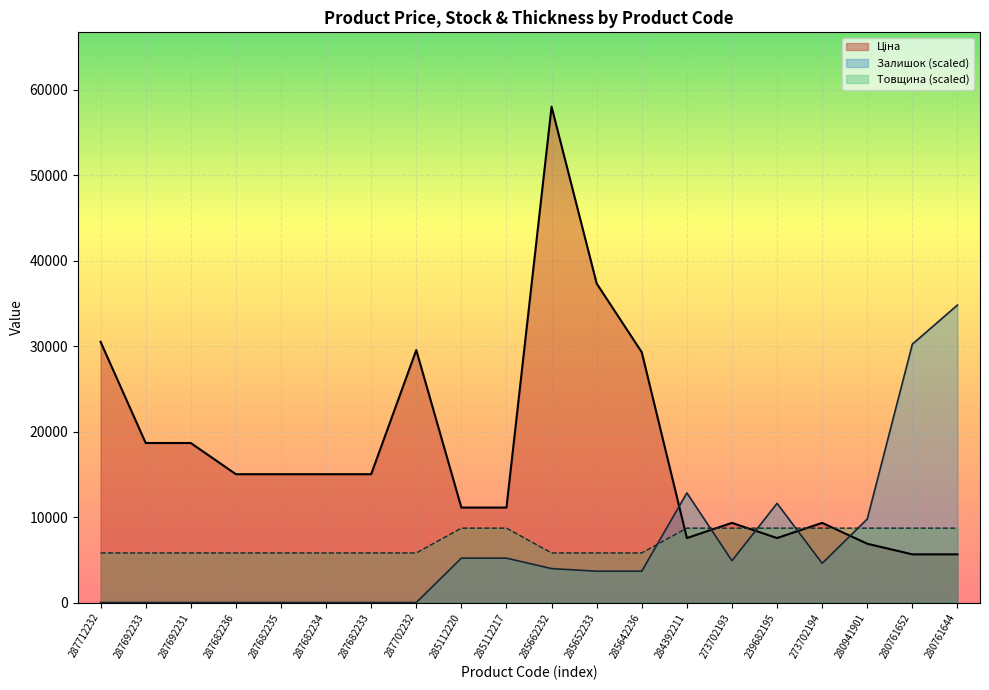

How many data points in Залишок are less than 3970?

10